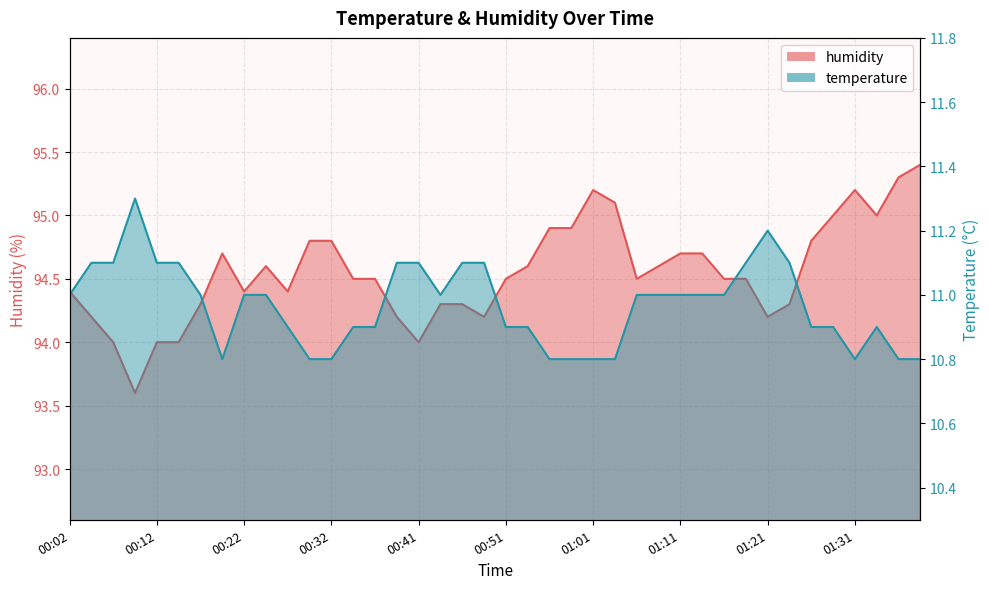

What is the difference between the temperature values at 00:44 and 00:04?

0.1